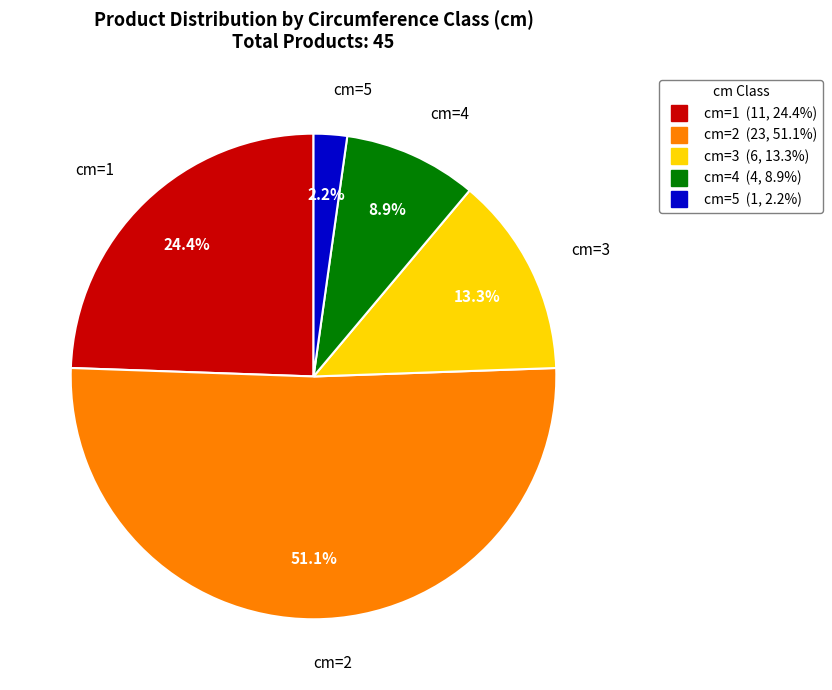

Which category has the smallest portion of the pie?

cm=5